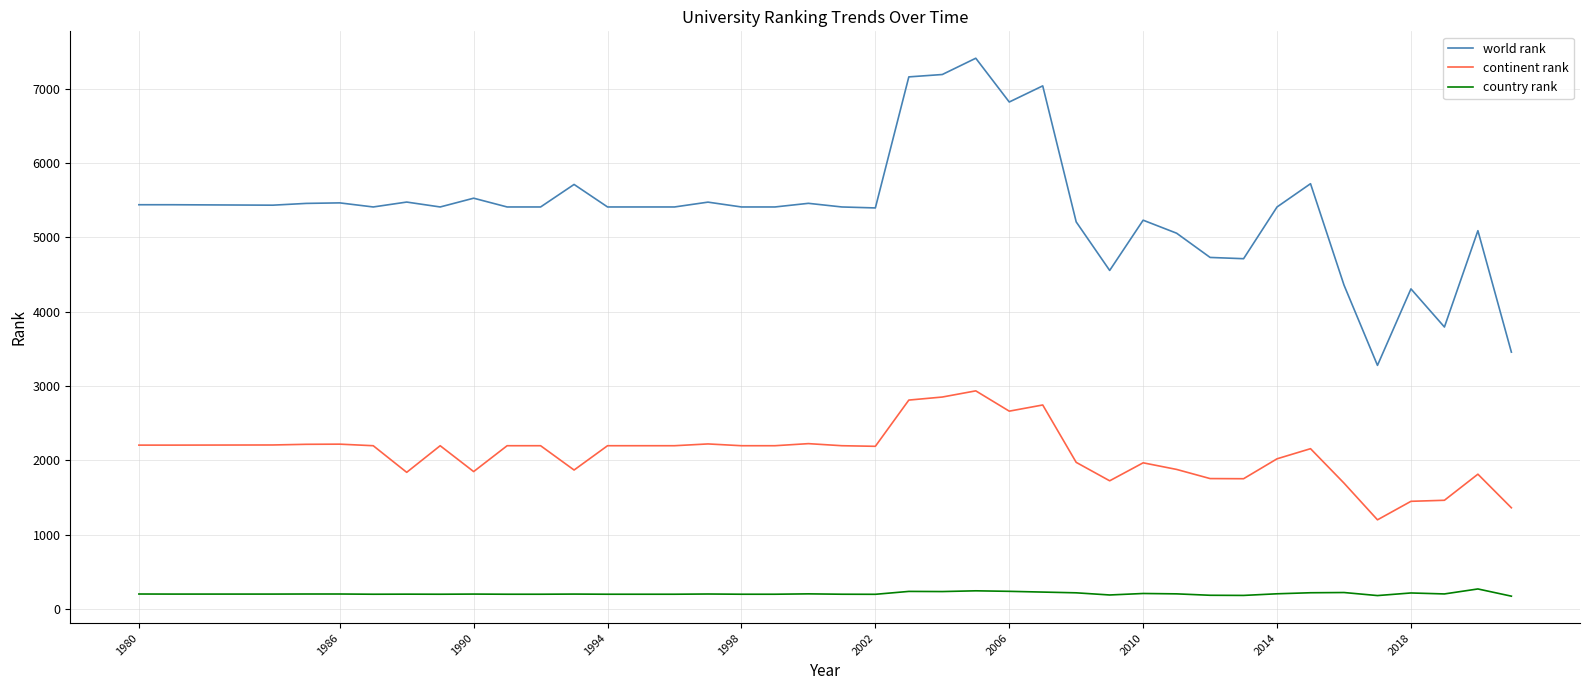

Which series has the widest spread of values?

world rank